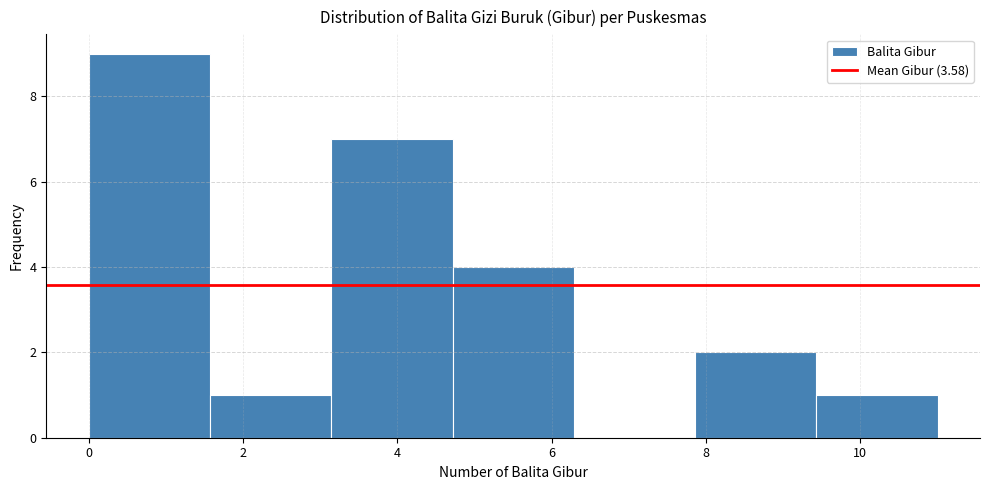

Reading left to right, transcribe this chart: for each bar, give the range it covers on the x-axis and its height. Neither the bar edges nor the heights are printed on the chart, so give them approximately, as read against the axes.

0.0 to 1.6: 9
1.6 to 3.2: 1
3.2 to 4.8: 7
4.8 to 6.2: 4
6.2 to 7.8: 0
7.8 to 9.4: 2
9.4 to 11.0: 1